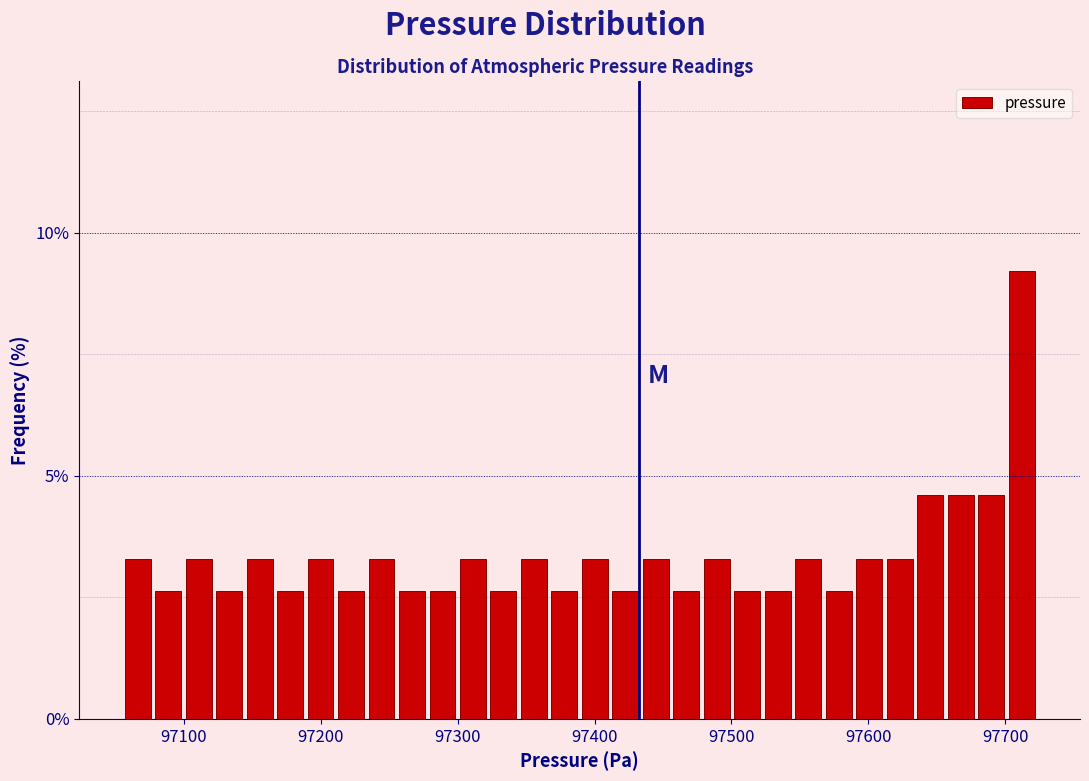

Read against the x-axis, roughly where is the centre of the tallest bar?

97710